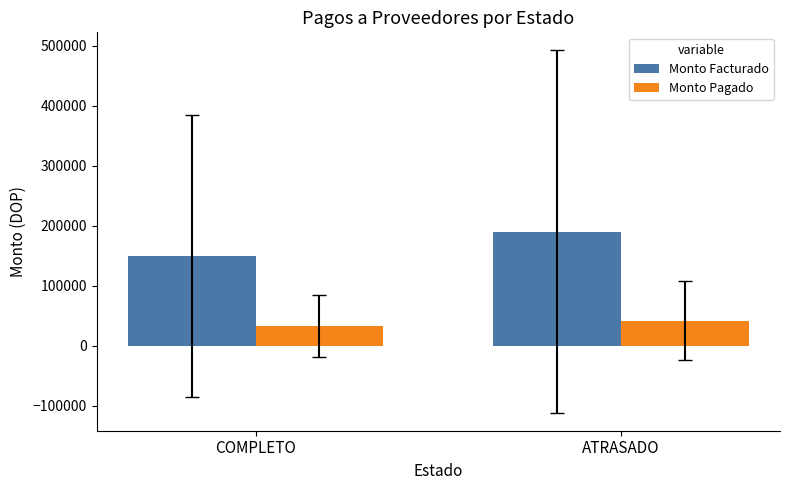

What is the average value of the Monto Pagado series?

37364.2